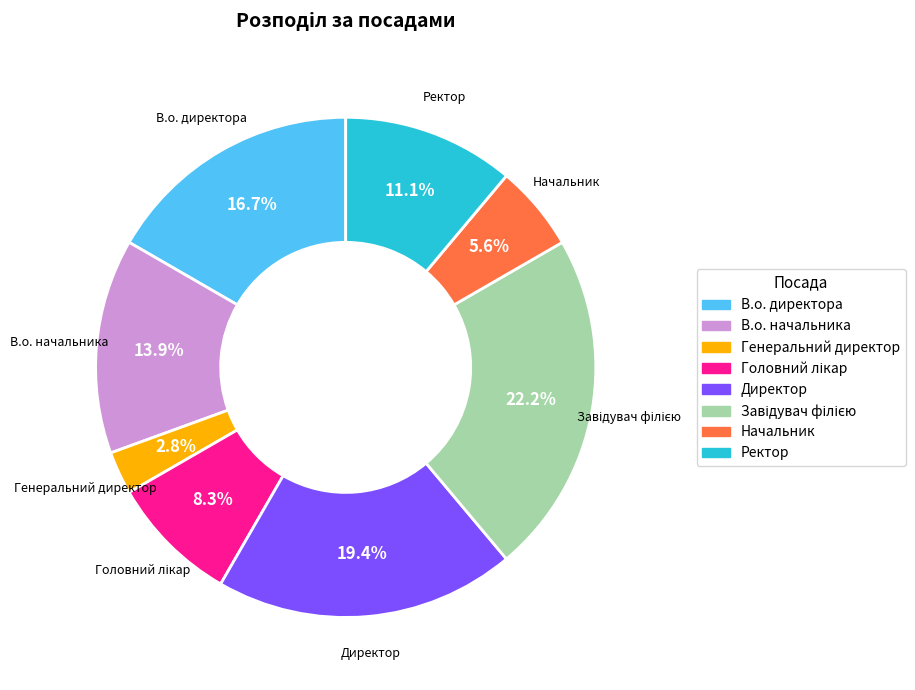

Does any single category account for the majority?

No